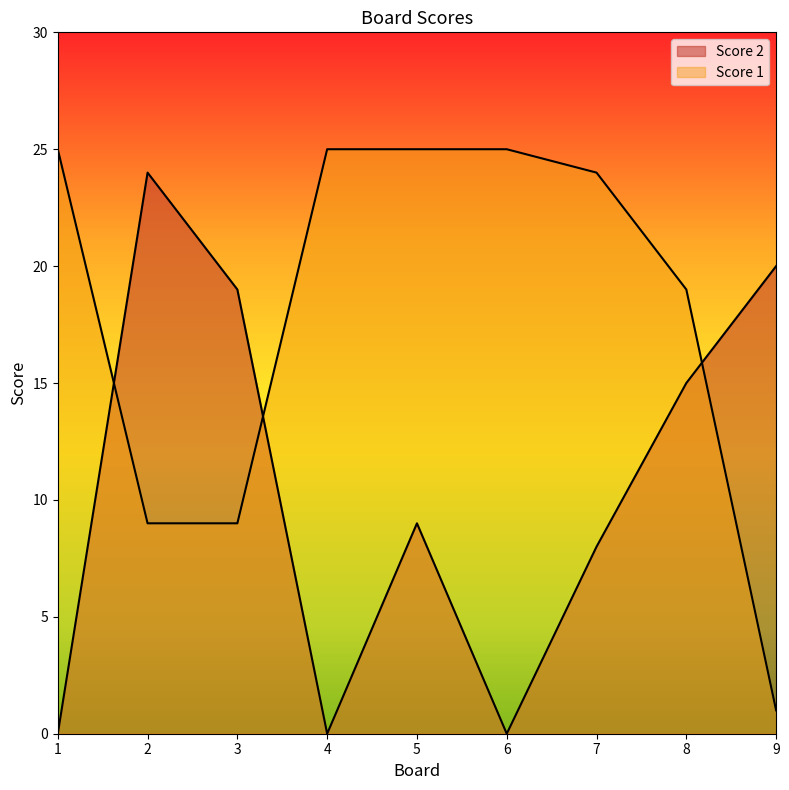

True or false: Score 1 and Score 2 cross at least once.

True